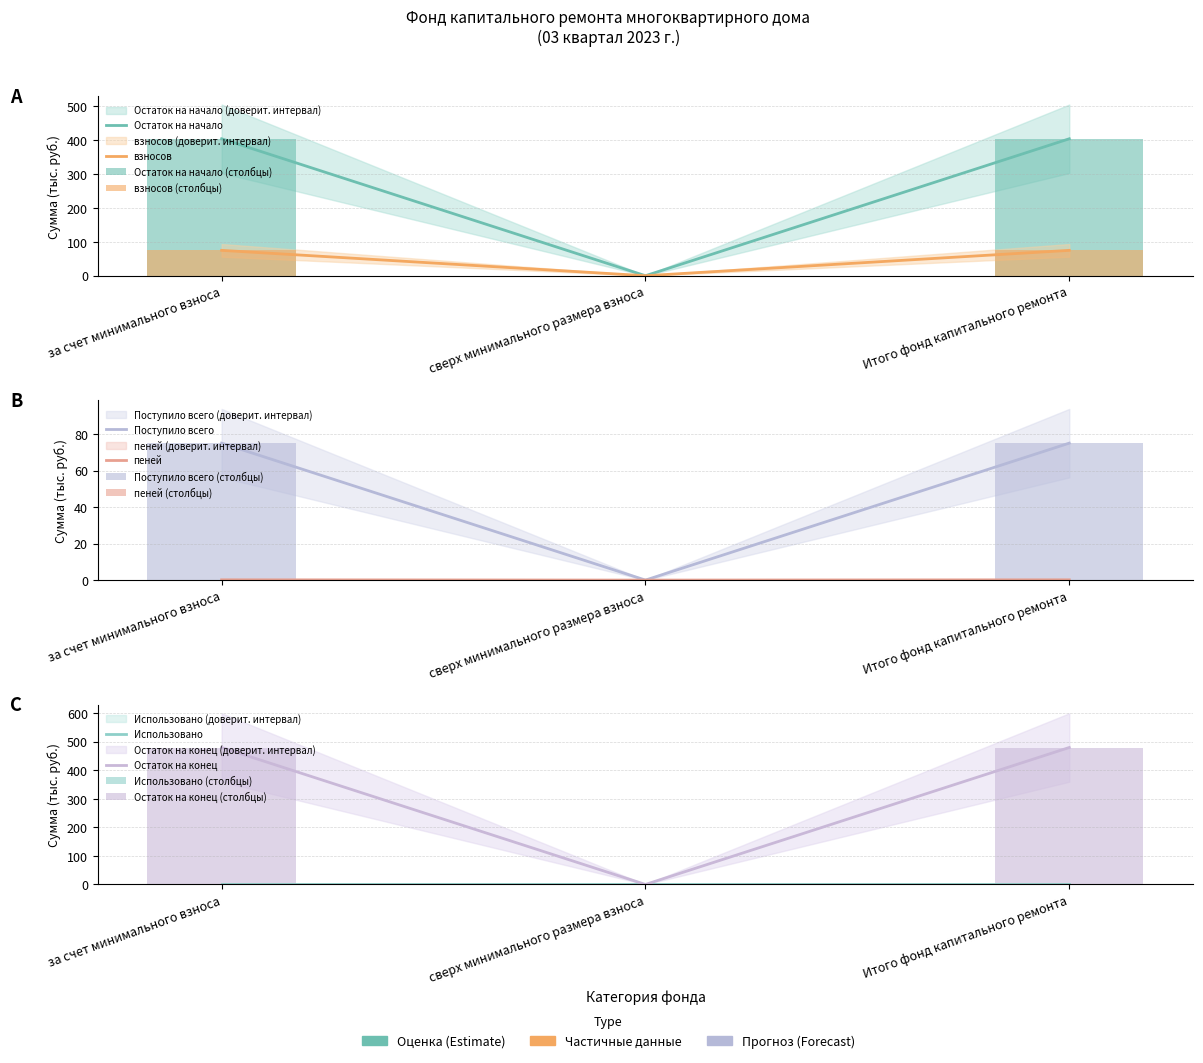

Which category has the lowest value in the пеней series?

сверх минимального размера взноса